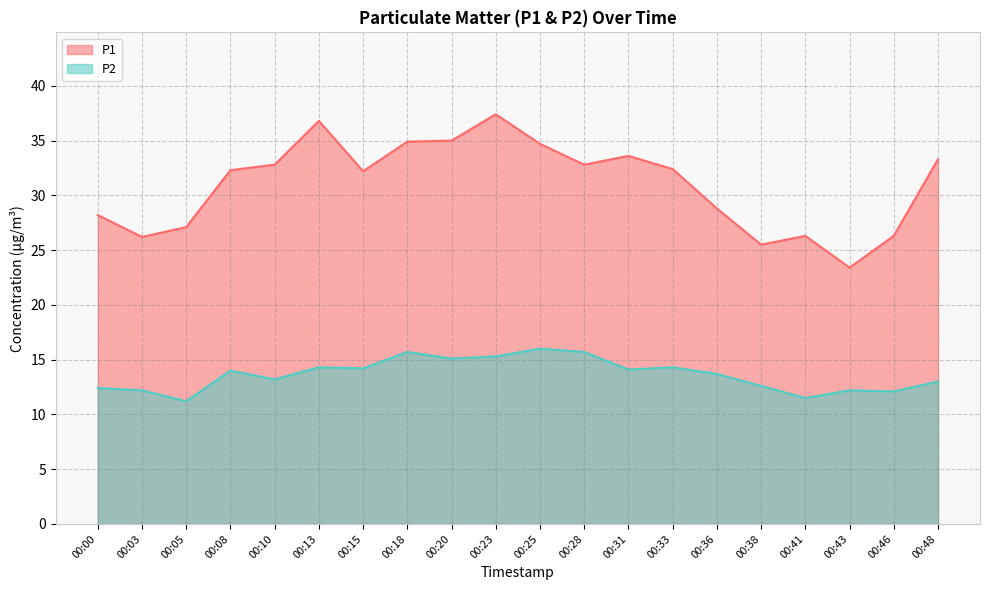

What is the total value across all series at 00:03?

38.4